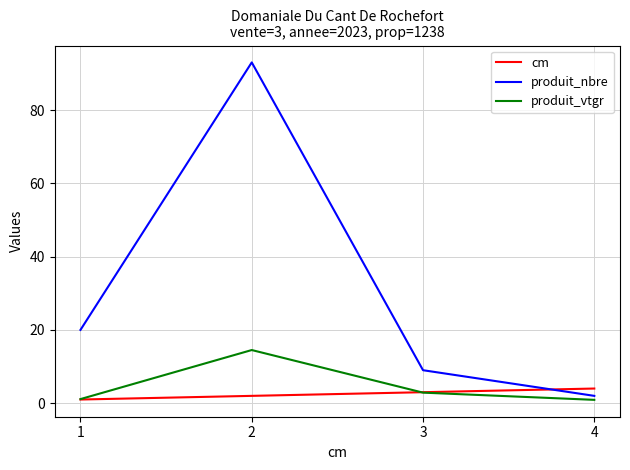

Where do cm and produit_nbre first cross each other?

3 and 4